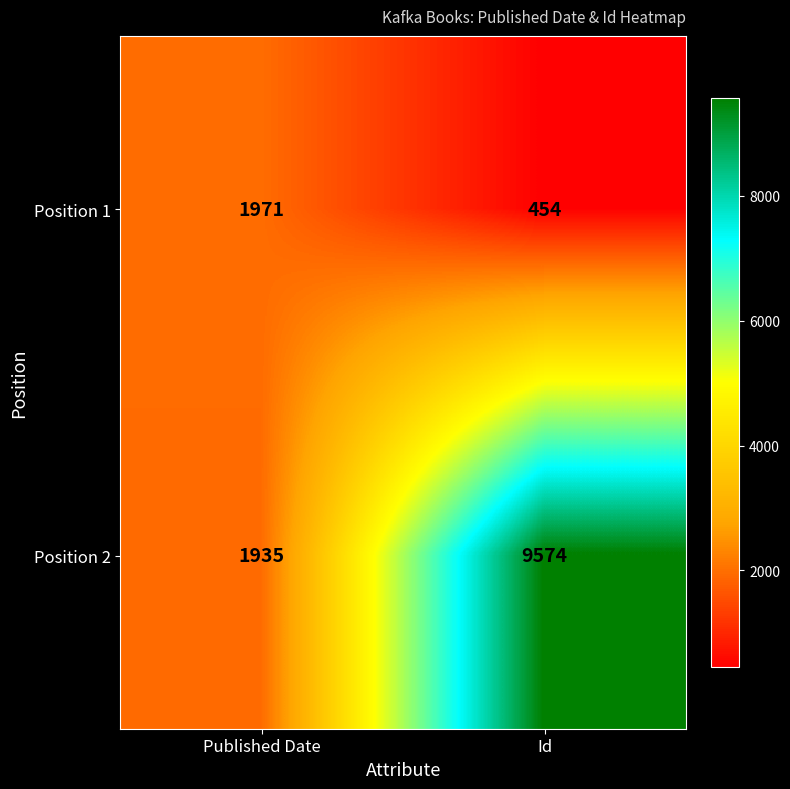

The value of Position 1 at Published Date is 1971. True or false?

True